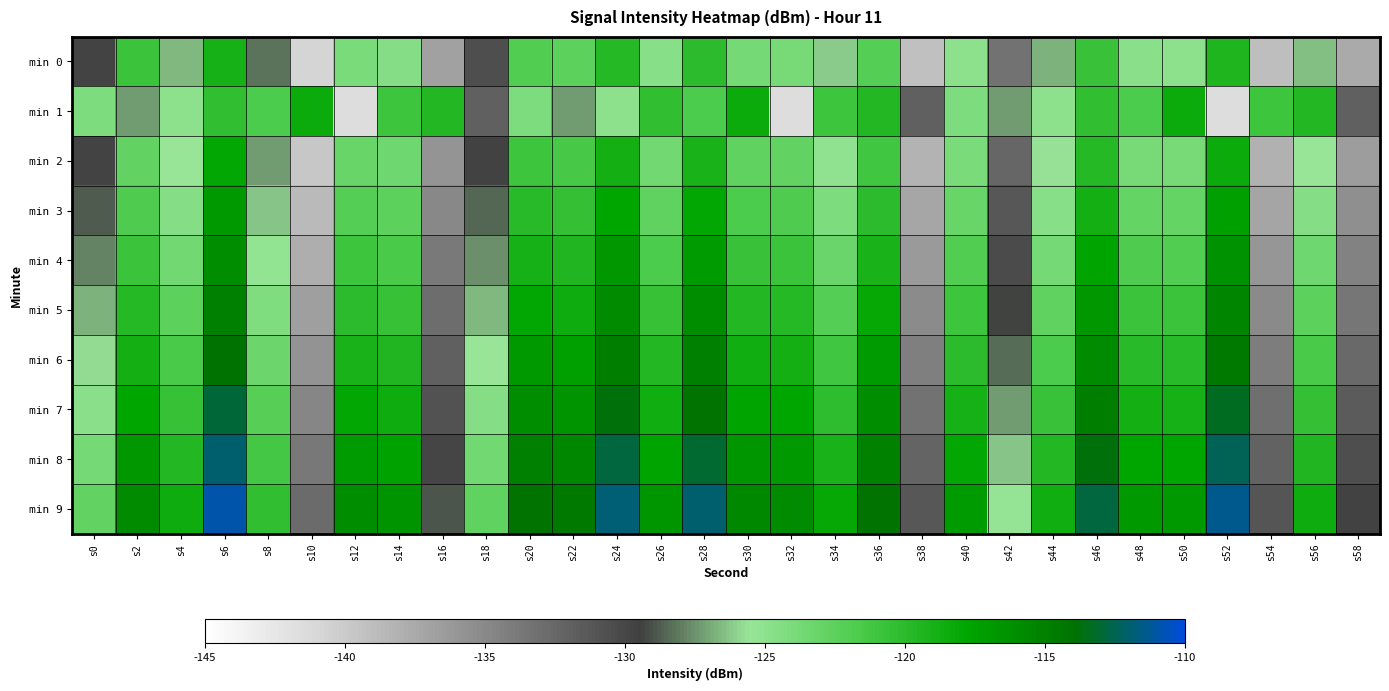

Rank the series by their maximum value, from lowest to highest.

min 0, min 1, min 2, min 3, min 4, min 5, min 6, min 7, min 8, min 9